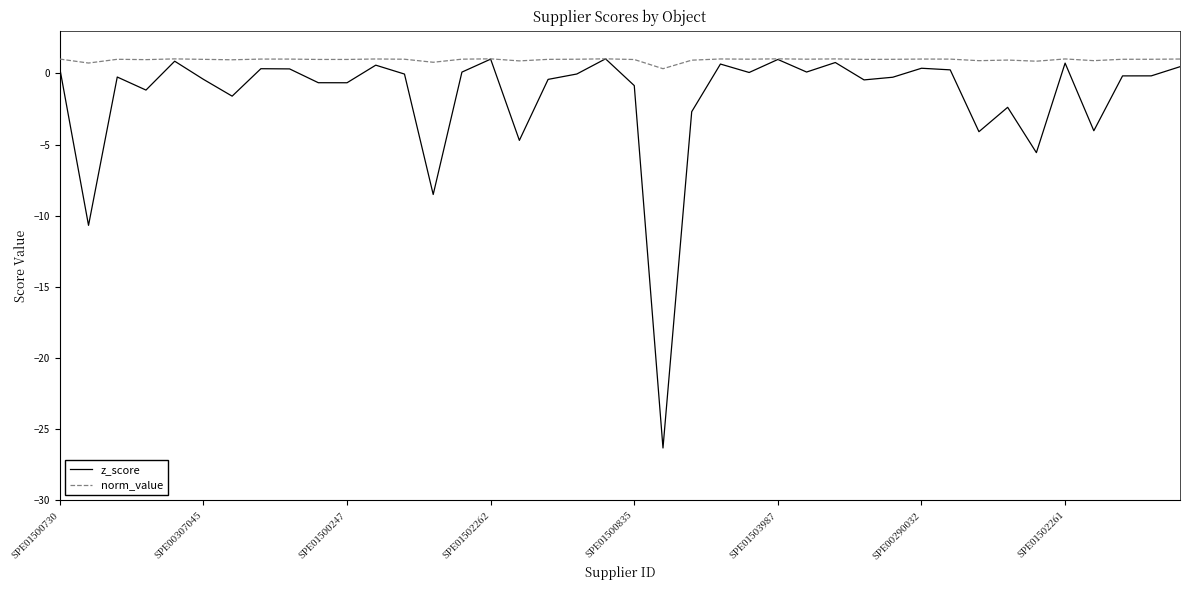

How many series are shown in this chart?

2